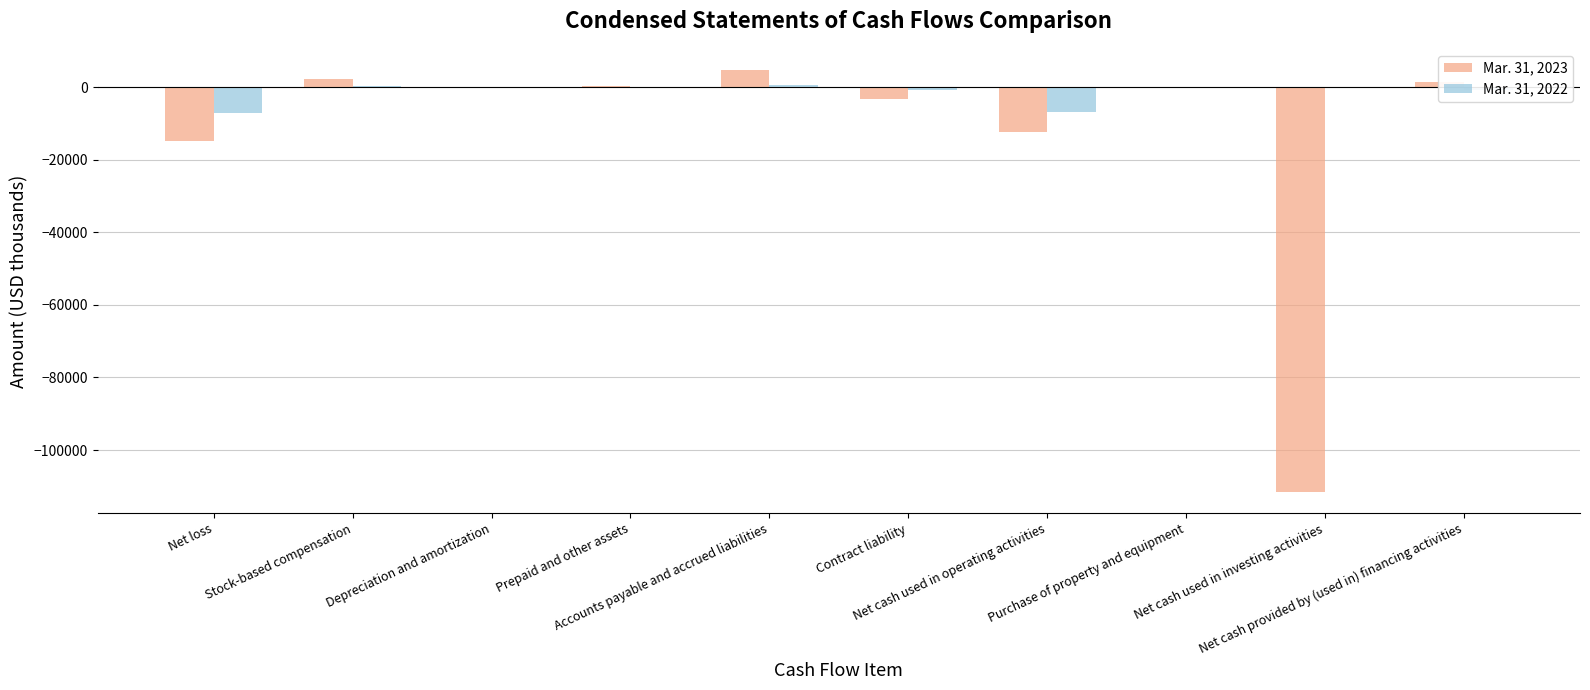

What is the maximum value shown in the chart?

4756